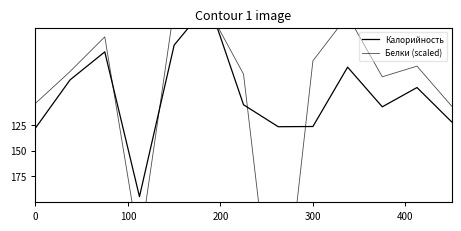

True or false: Белки (scaled) and Калорийность cross at least once.

True